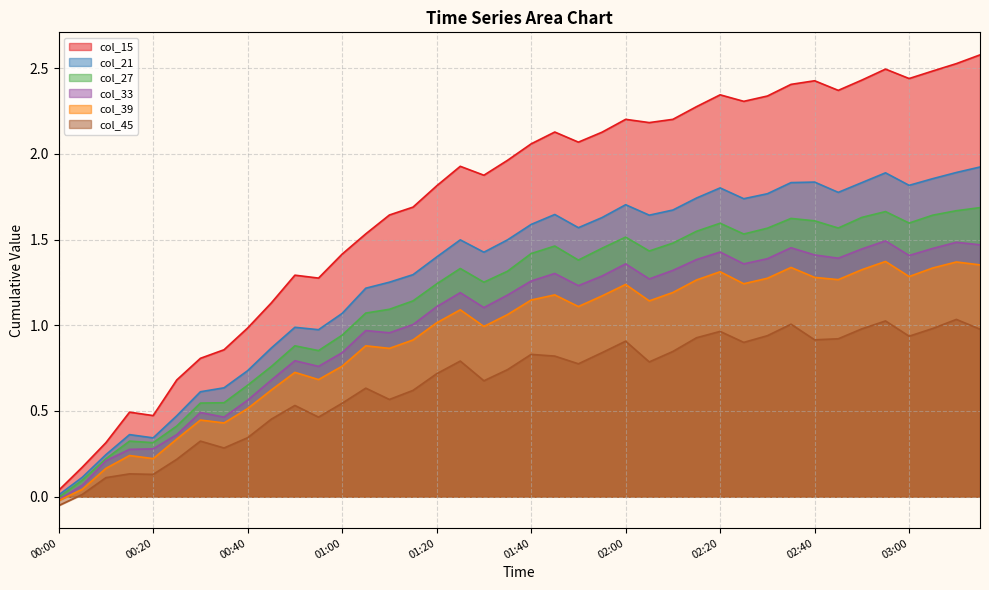

What is the smallest value displayed?

-0.1